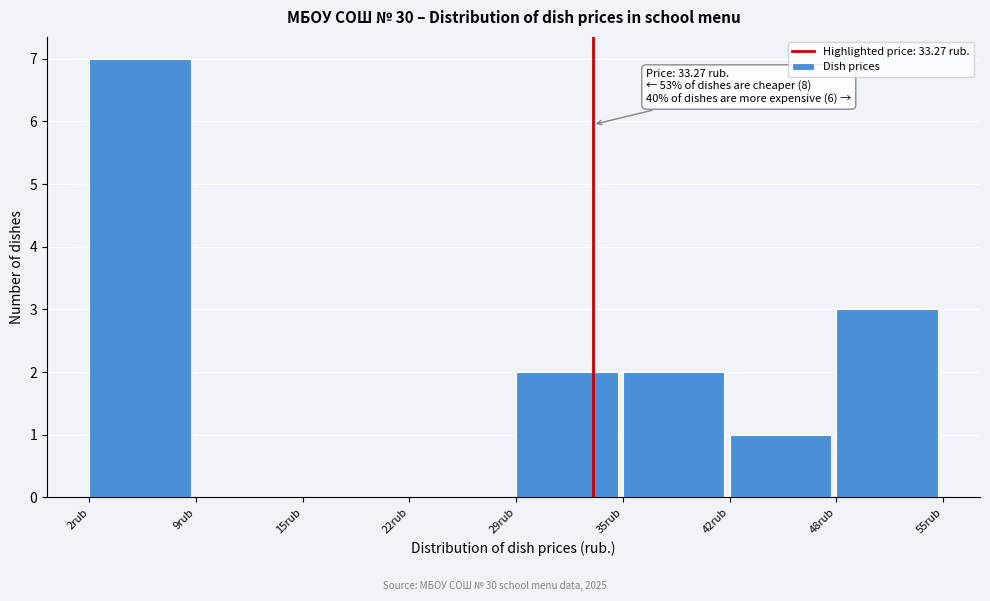

Which range on the x-axis has the tallest bar?

2 to 9